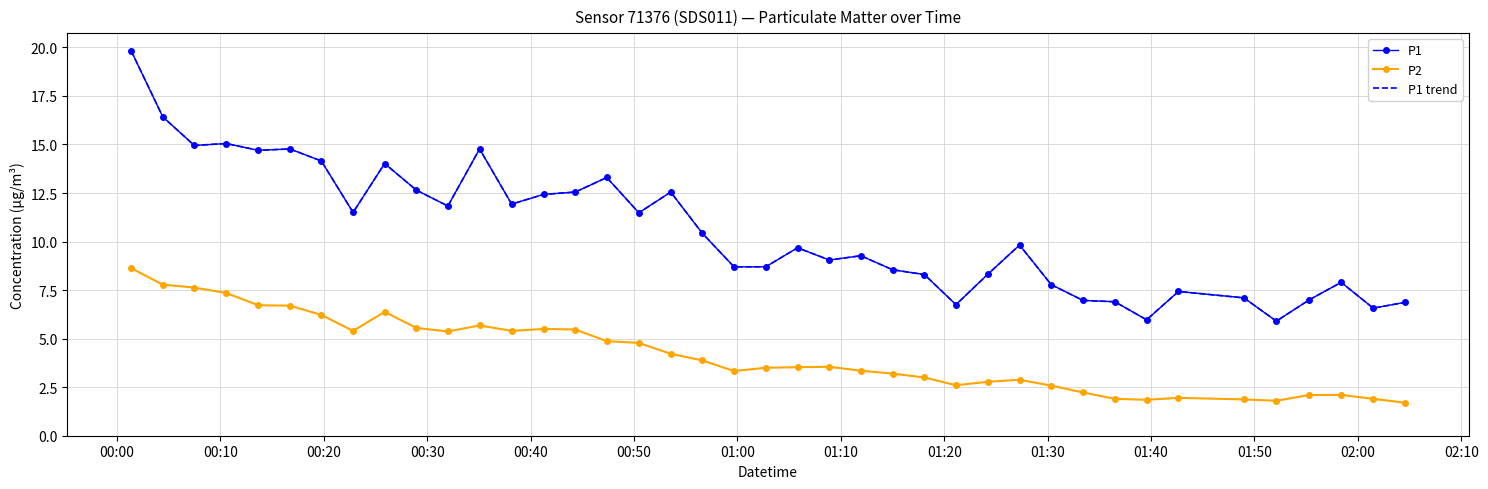

Reading left to right, what are all the values shown in this chart?

P1: 19.8	16.4	14.9	15.1	14.7	14.8	14.2	11.5	14.0	12.7	11.8	14.8	11.9	12.4	12.6	13.3	11.5	12.6	10.4	8.7	8.7	9.7	9.1	9.3	8.6	8.3	6.8	8.3	9.8	7.8	7.0	6.9	6.0	7.4	7.1	5.9	7.0	7.9	6.6	6.9
P2: 8.6	7.8	7.6	7.3	6.7	6.7	6.2	5.4	6.4	5.5	5.4	5.7	5.4	5.5	5.5	4.9	4.8	4.2	3.9	3.3	3.5	3.5	3.5	3.4	3.2	3.0	2.6	2.8	2.9	2.6	2.2	1.9	1.9	1.9	1.9	1.8	2.1	2.1	1.9	1.7
P1 trend: 19.8	16.4	14.9	15.1	14.7	14.8	14.2	11.5	14.0	12.7	11.8	14.8	11.9	12.4	12.6	13.3	11.5	12.6	10.4	8.7	8.7	9.7	9.1	9.3	8.6	8.3	6.8	8.3	9.8	7.8	7.0	6.9	6.0	7.4	7.1	5.9	7.0	7.9	6.6	6.9